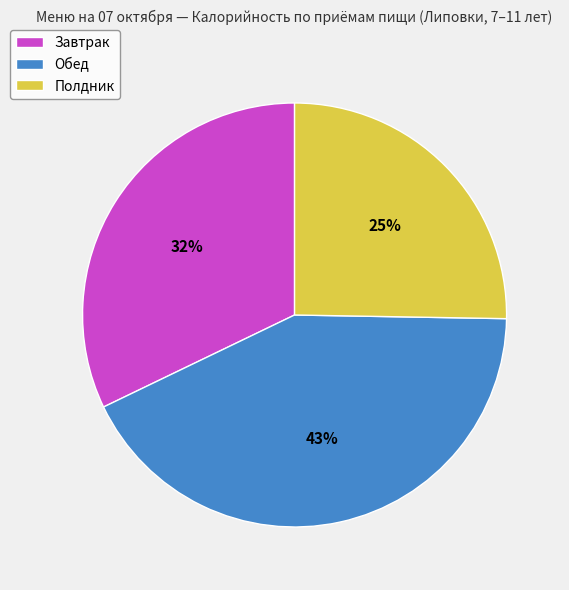

To the nearest percent, what percentage of the pie is Полдник?

25%